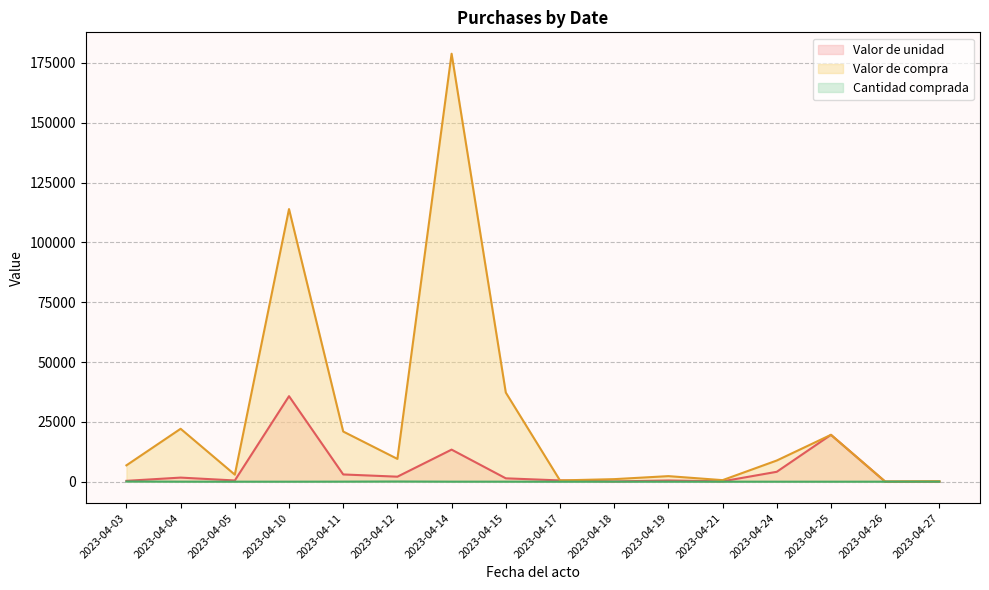

In Cantidad comprada, how many points are lower than both neighbors (excluding endpoints)?

2